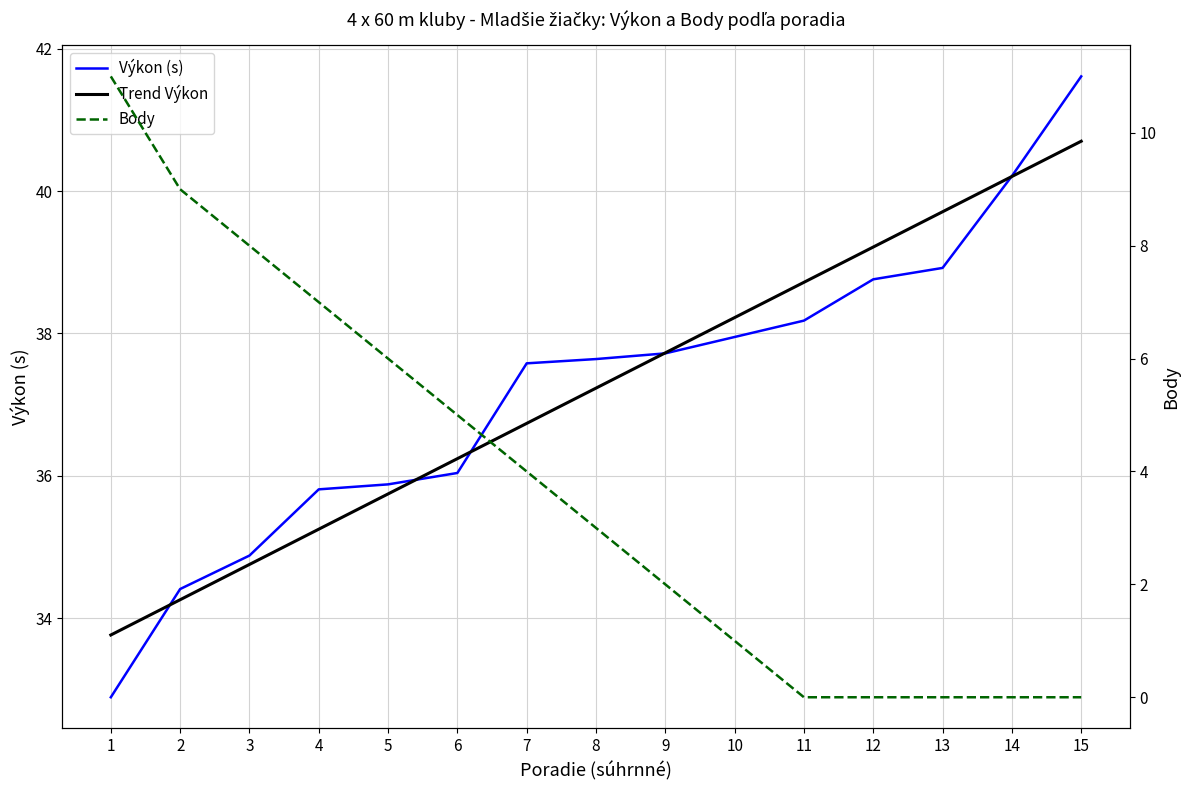

At which label is Trend Výkon closest to 37?

8